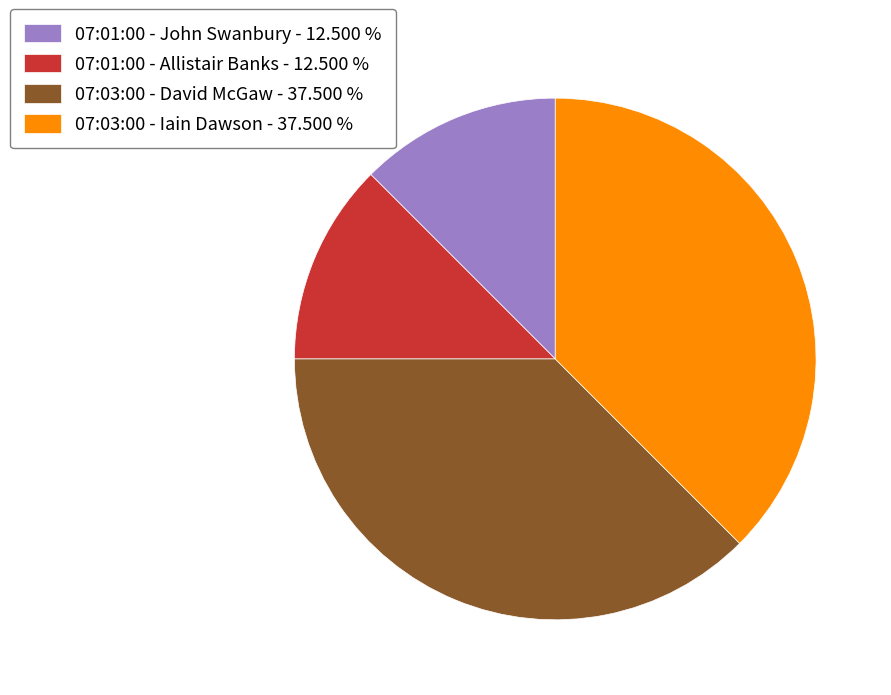

Between 07:01:00 - Allistair Banks and 07:03:00 - David McGaw, which is larger?

07:03:00 - David McGaw